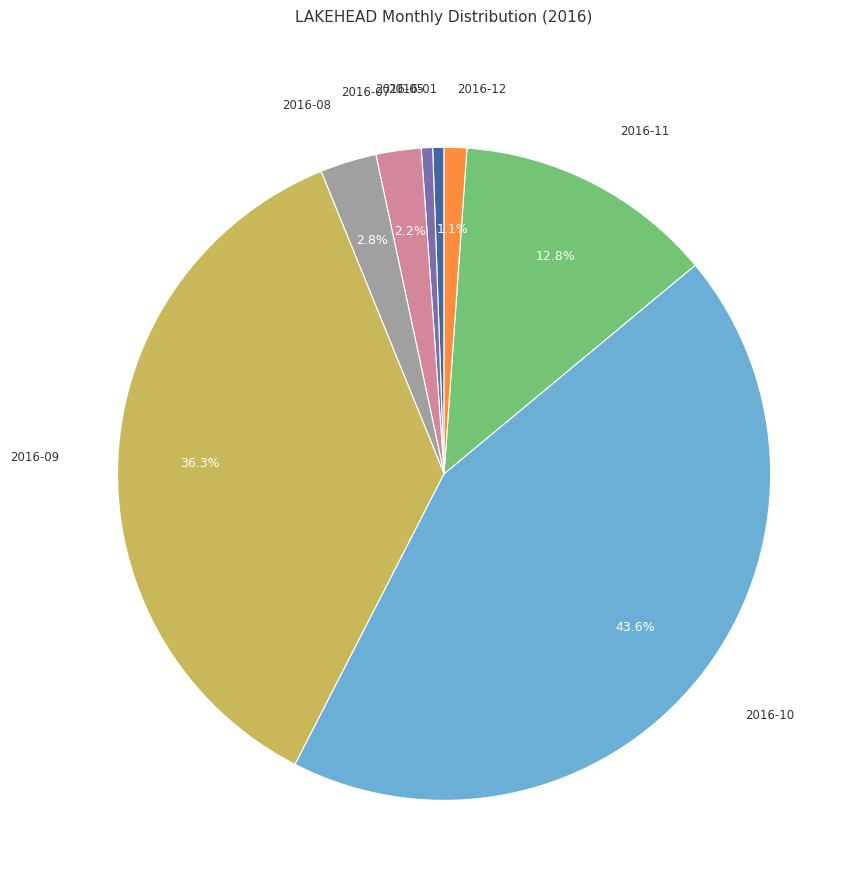

Between 2016-08 and 2016-07, which is larger?

2016-08